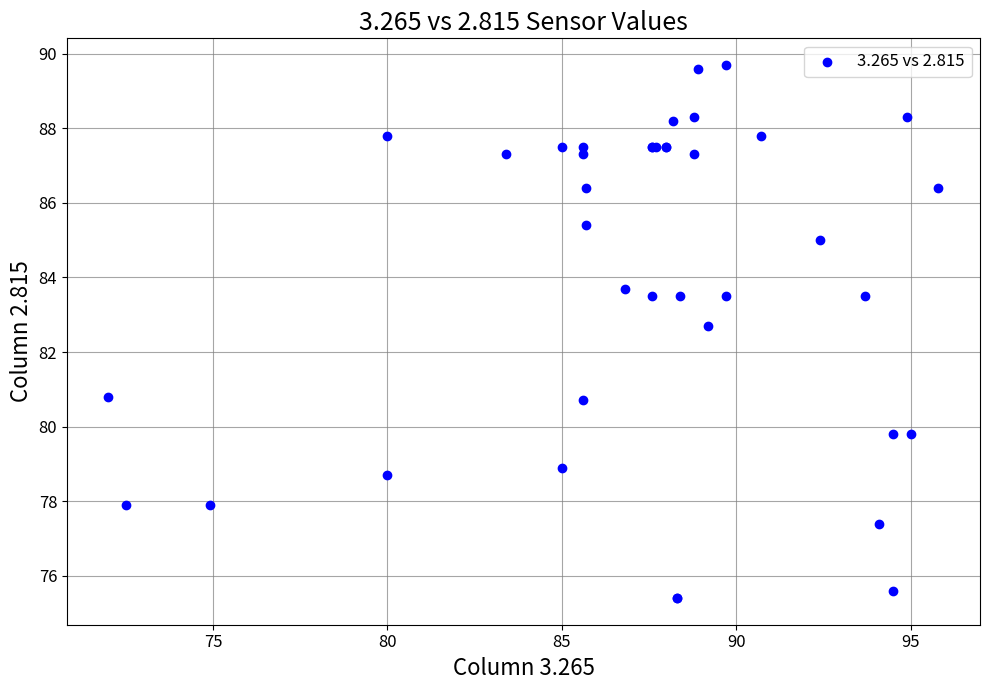

What Y value in the scatter plot is closest to 82?

82.7